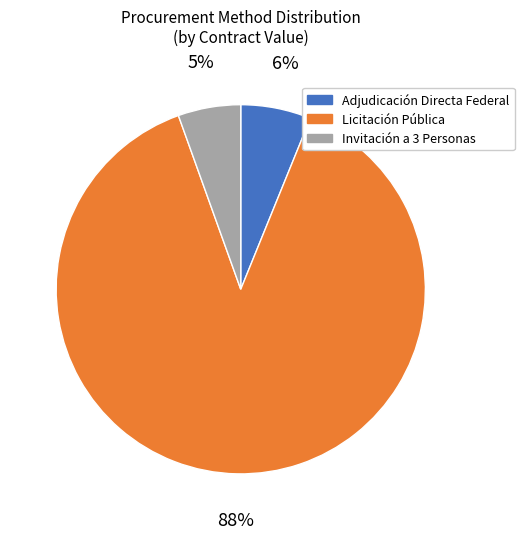

Which category has the smallest portion of the pie?

Invitación a 3 Personas